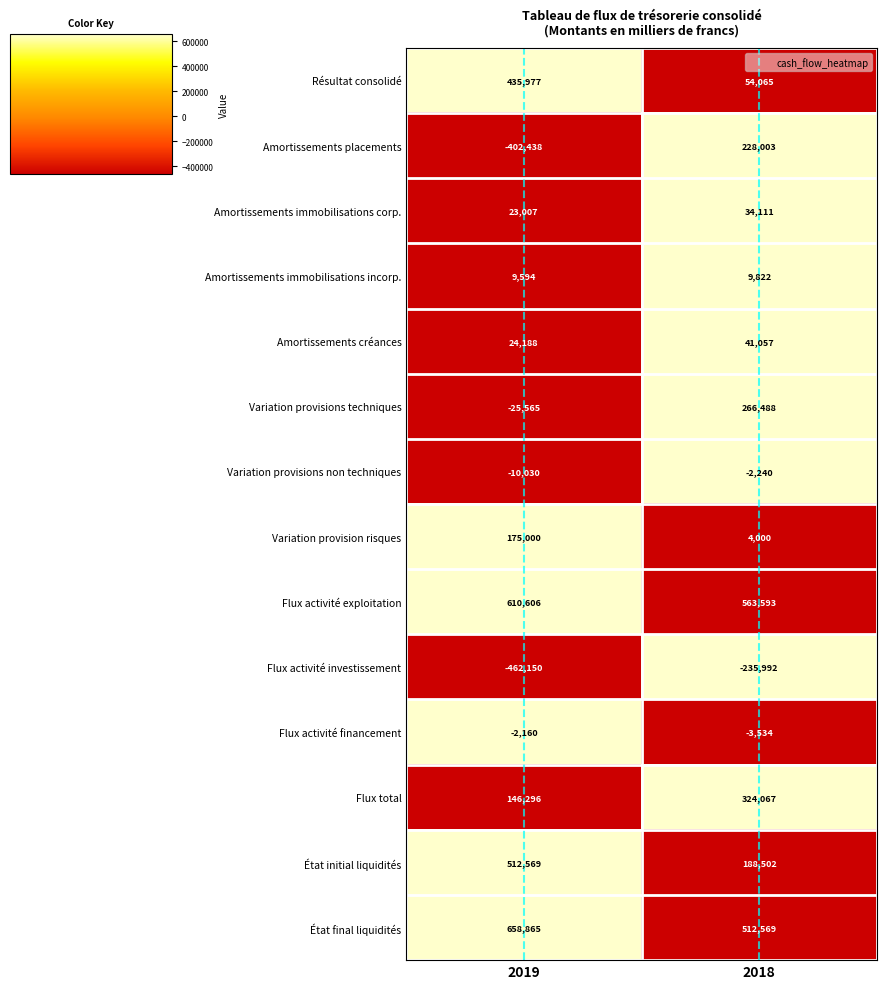

Reading left to right, transcribe all the data shown in this chart.

Résultat consolidé: 435977	54065
Amortissements placements: -402438	228003
Amortissements immobilisations corp.: 23007	34111
Amortissements immobilisations incorp.: 9594	9822
Amortissements créances: 24188	41057
Variation provisions techniques: -25565	266488
Variation provisions non techniques: -10030	-2240
Variation provision risques: 175000	4000
Flux activité exploitation: 610606	563593
Flux activité investissement: -462150	-235992
Flux activité financement: -2160	-3534
Flux total: 146296	324067
État initial liquidités: 512569	188502
État final liquidités: 658865	512569